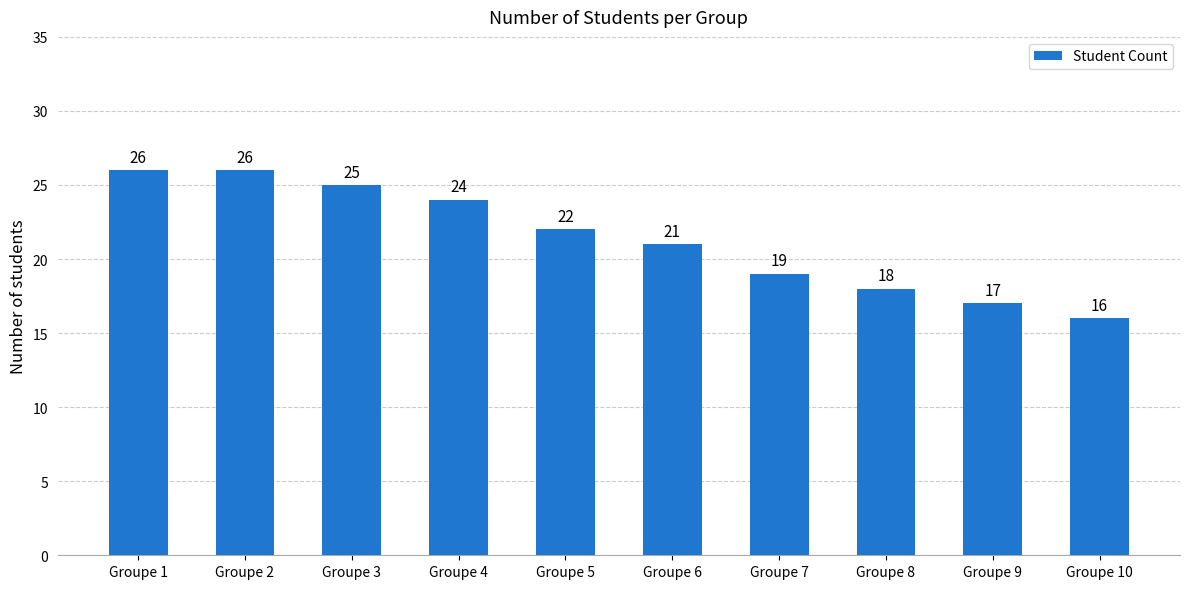

How many categories are shown in the chart?

10